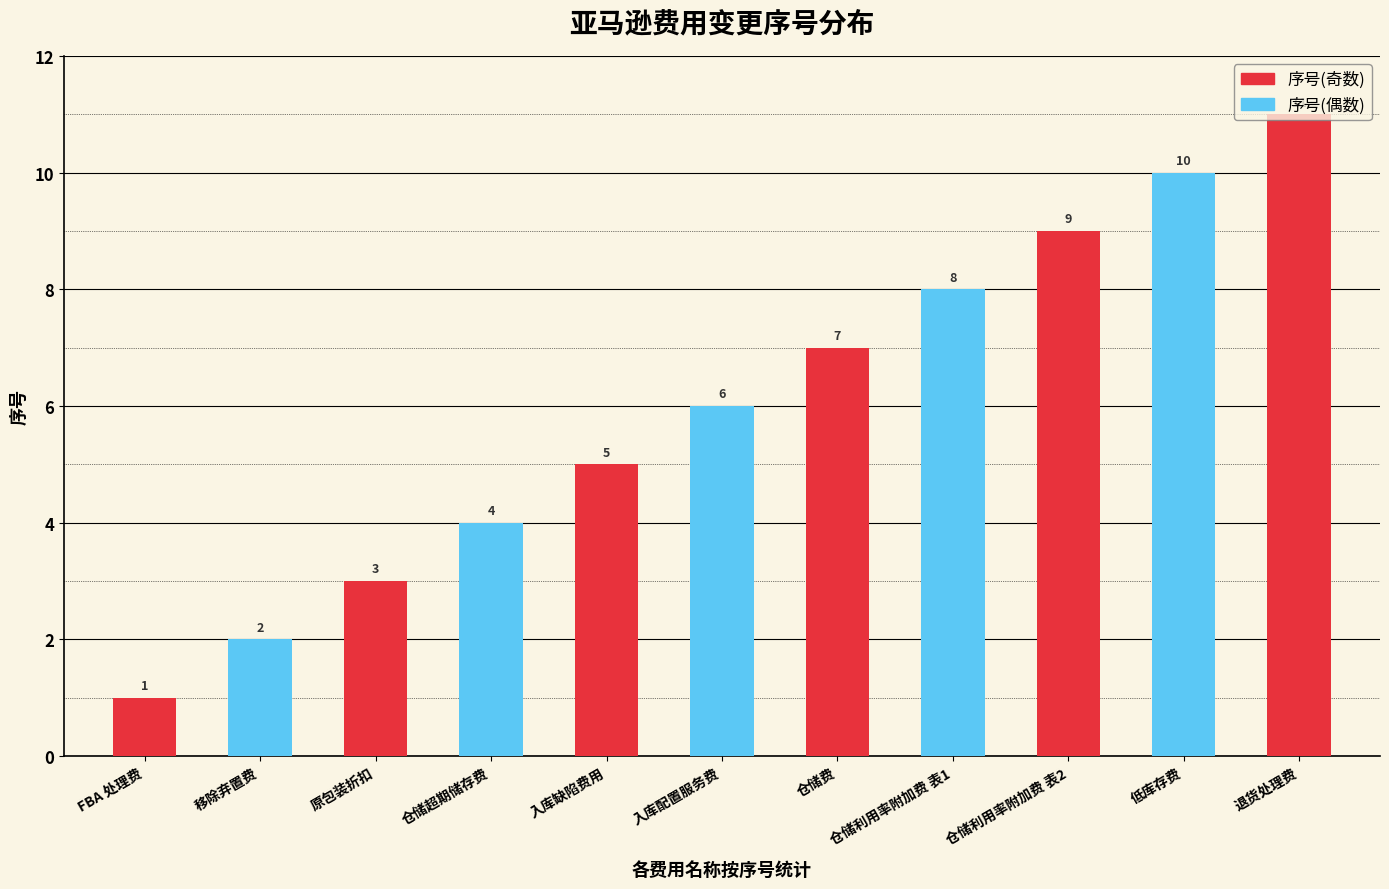

The value at 仓储利用率附加费 表2 is 9. True or false?

True